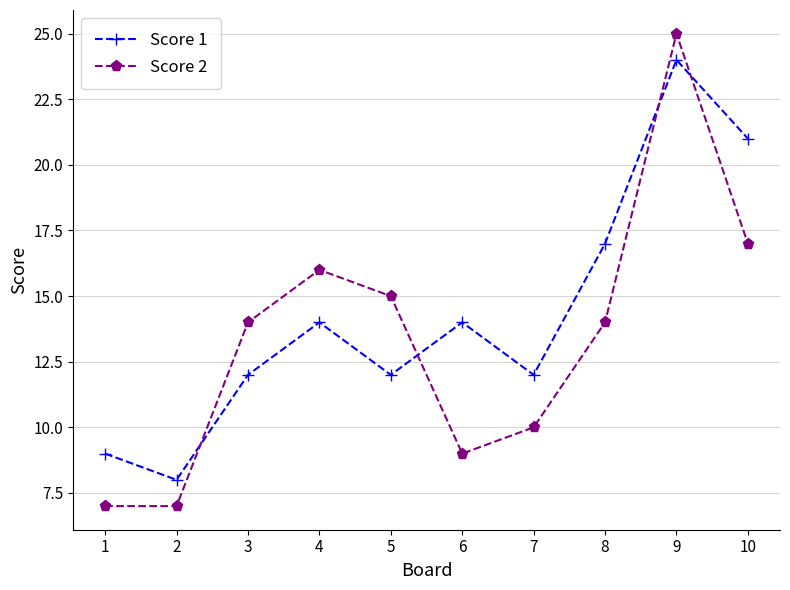

True or false: Score 2 has more than 0 interior local peaks.

True